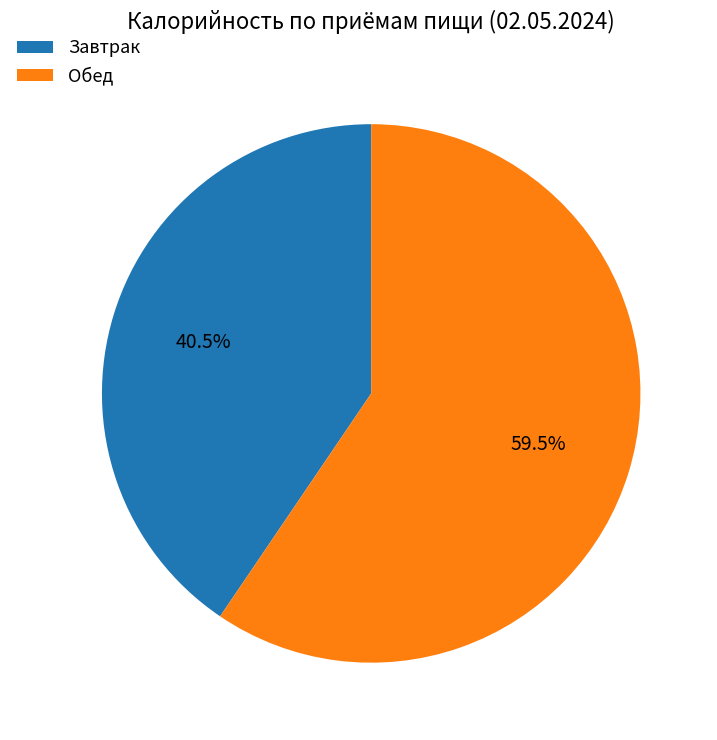

Does Завтрак account for over 50% of the chart?

No